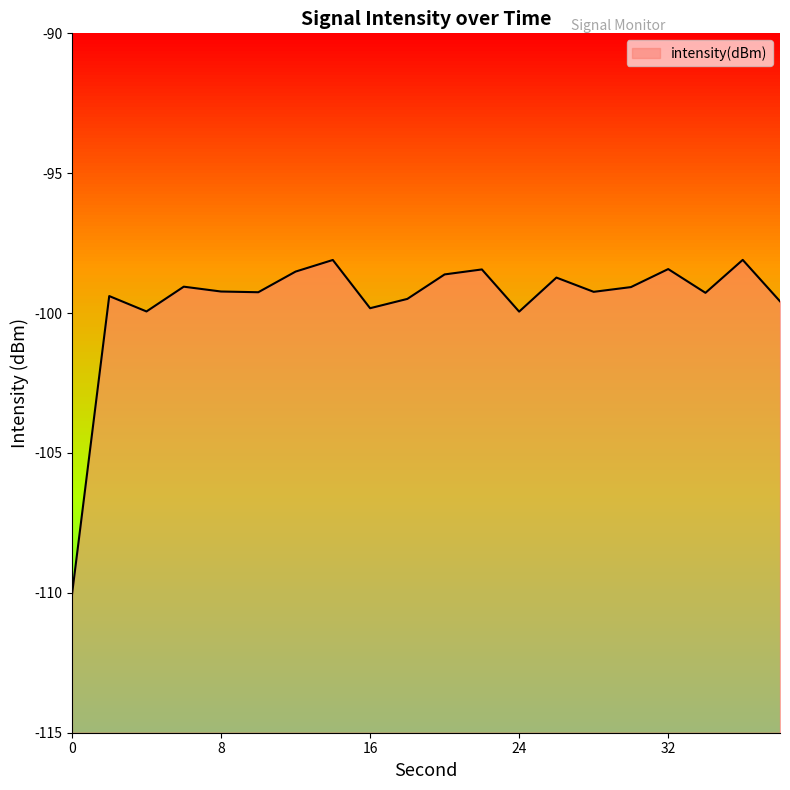

List the labels in order of value, smallest first.

0, 24, 4, 16, 38, 18, 2, 34, 10, 28, 8, 30, 6, 26, 20, 12, 22, 32, 14, 36